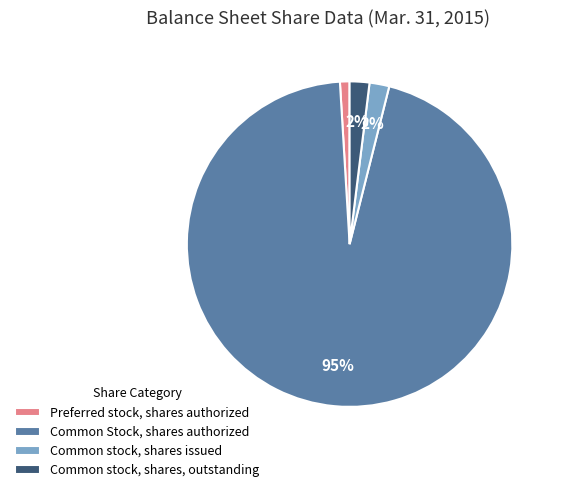

Is the sum of Common Stock, shares authorized and Common stock, shares issued greater than half?

Yes